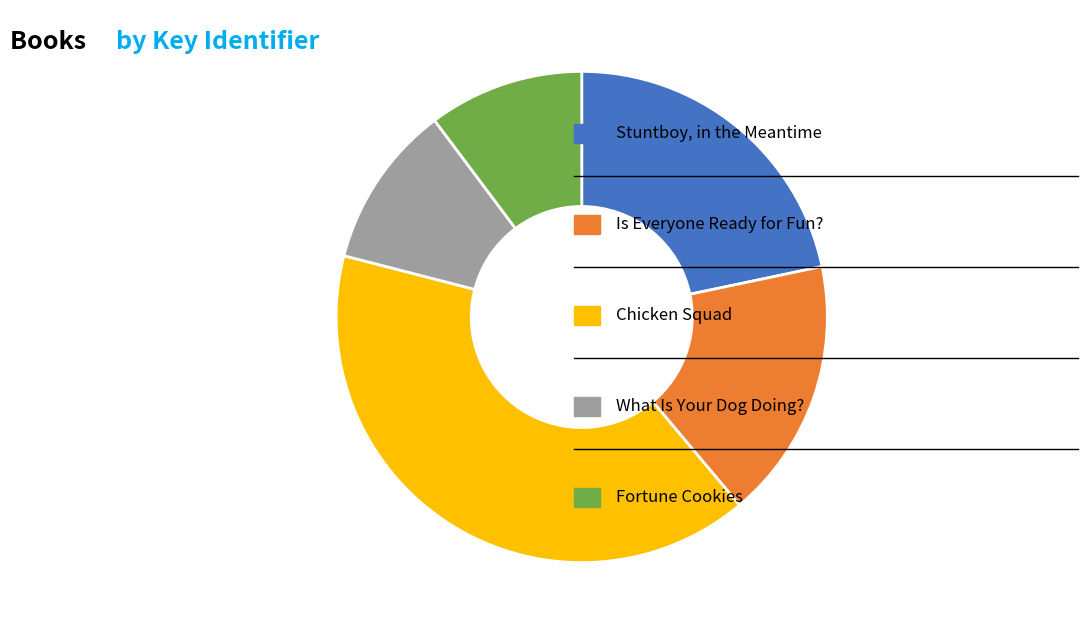

Does any single category account for the majority?

No